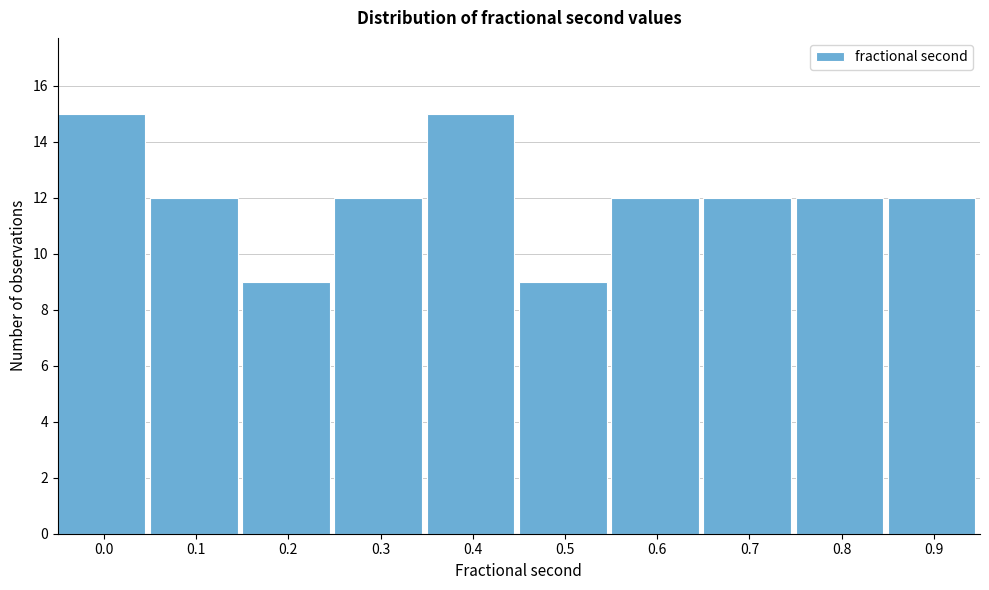

Reading left to right, what are all the values shown in this chart?

15	12	9	12	15	9	12	12	12	12